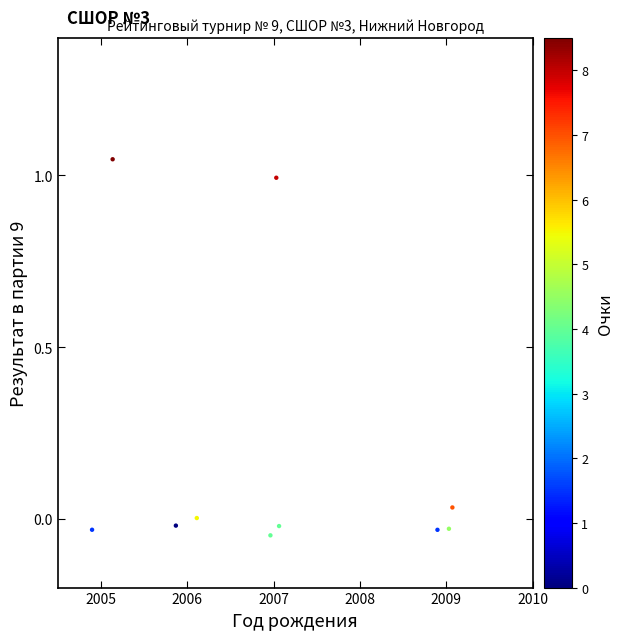

What is the average X value?

2007.0